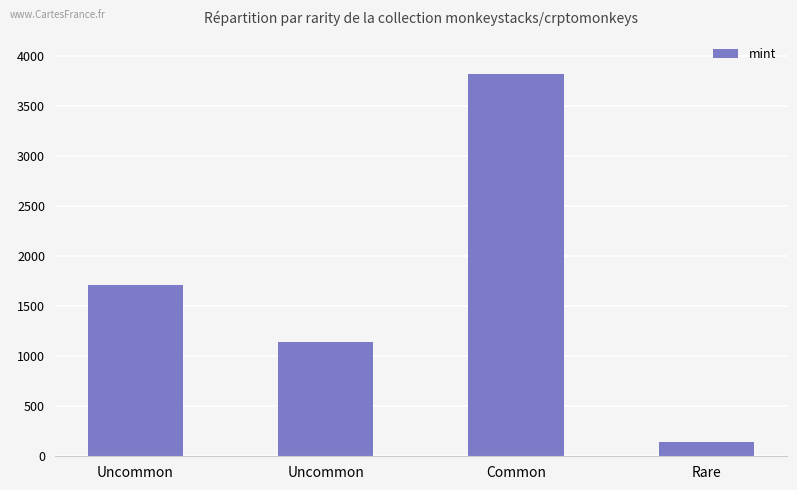

List the labels in order of value, largest first.

Common, Uncommon, Uncommon, Rare